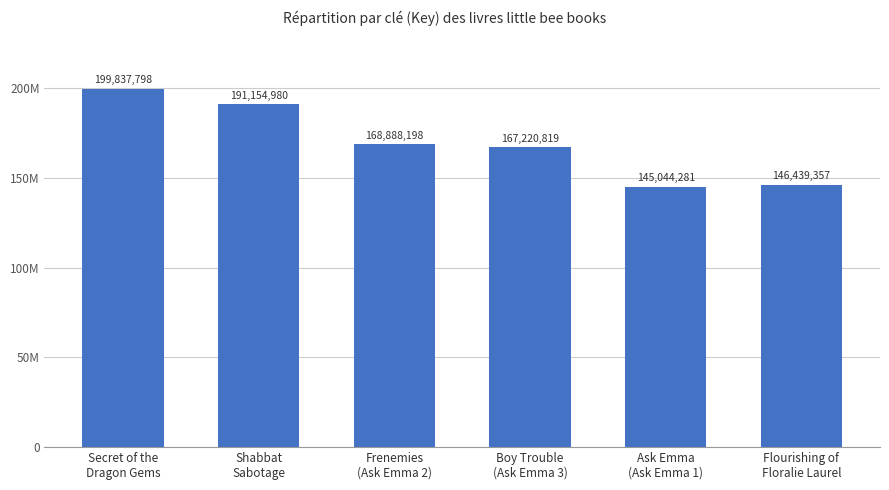

What is the difference between the second highest and second lowest values?

44715623